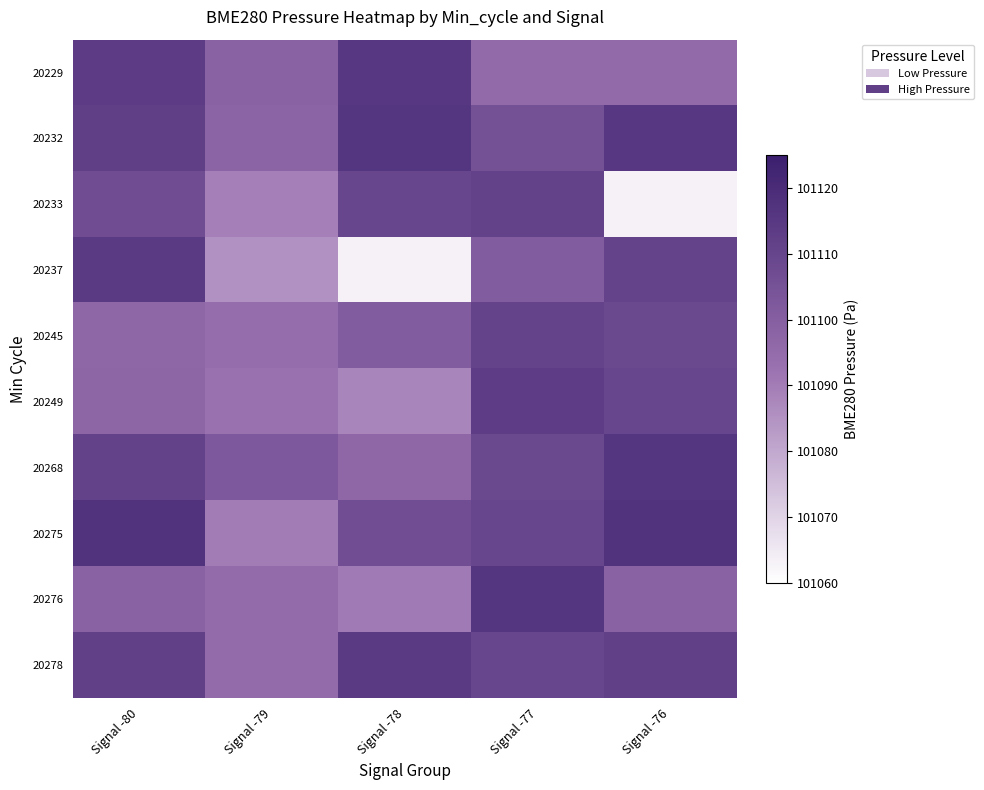

What is the maximum value shown in the chart?

101117.2